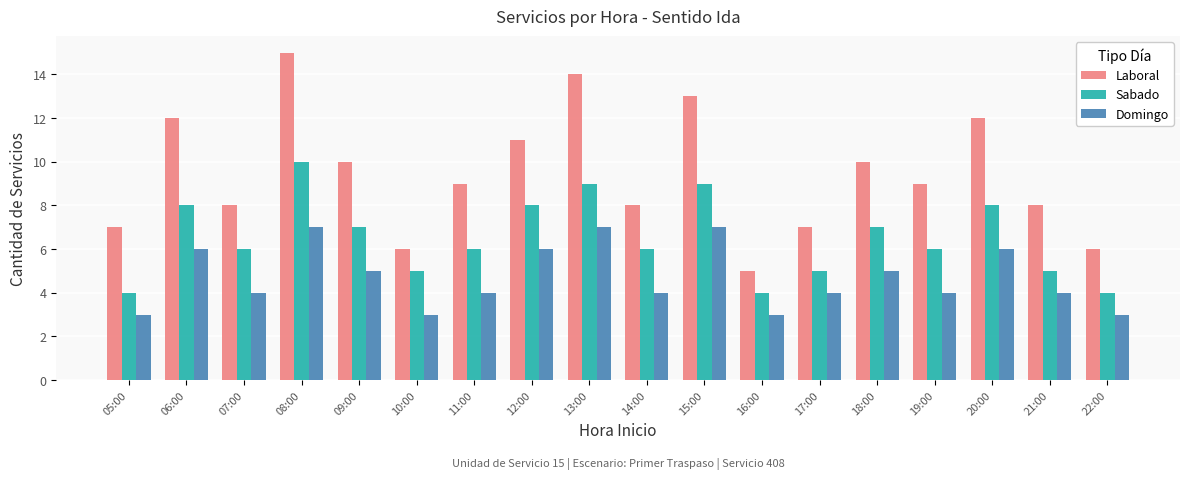

What is the smallest value displayed?

3